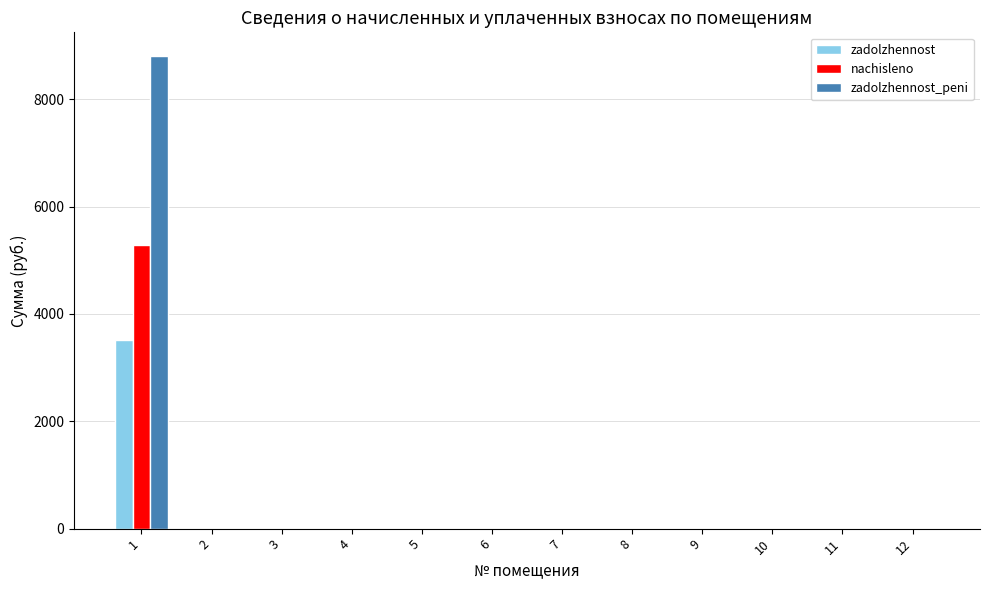

Is it true that nachisleno equals 2318.3 at 11?

False